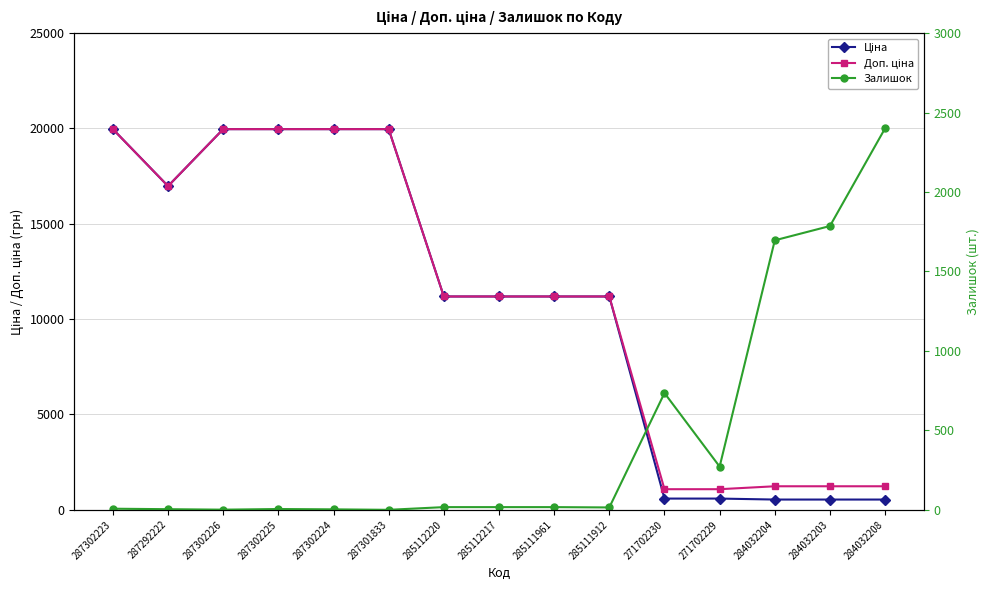

What is the total value across all series at 284032204?

3470.4